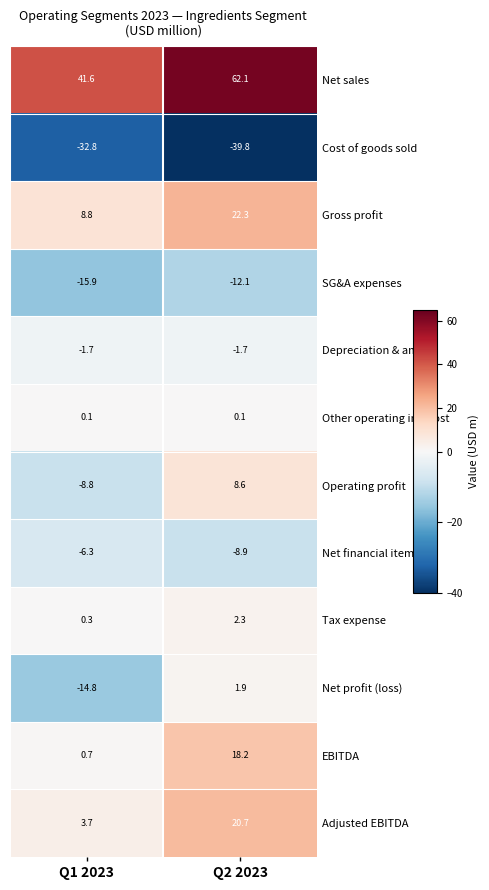

Where is Tax expense nearest to the value 1?

Q1 2023